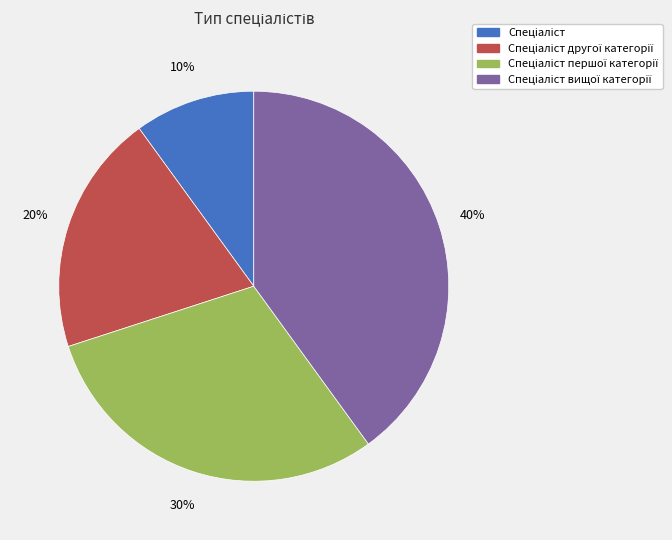

Count the number of slices in the pie.

4